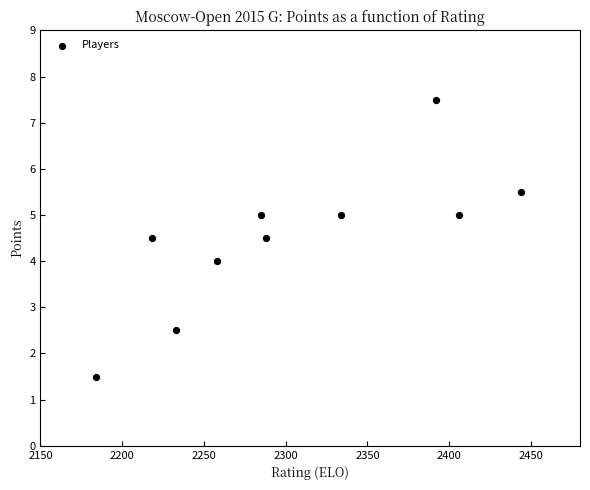

What is the range of Y values (max minus min)?

6.0